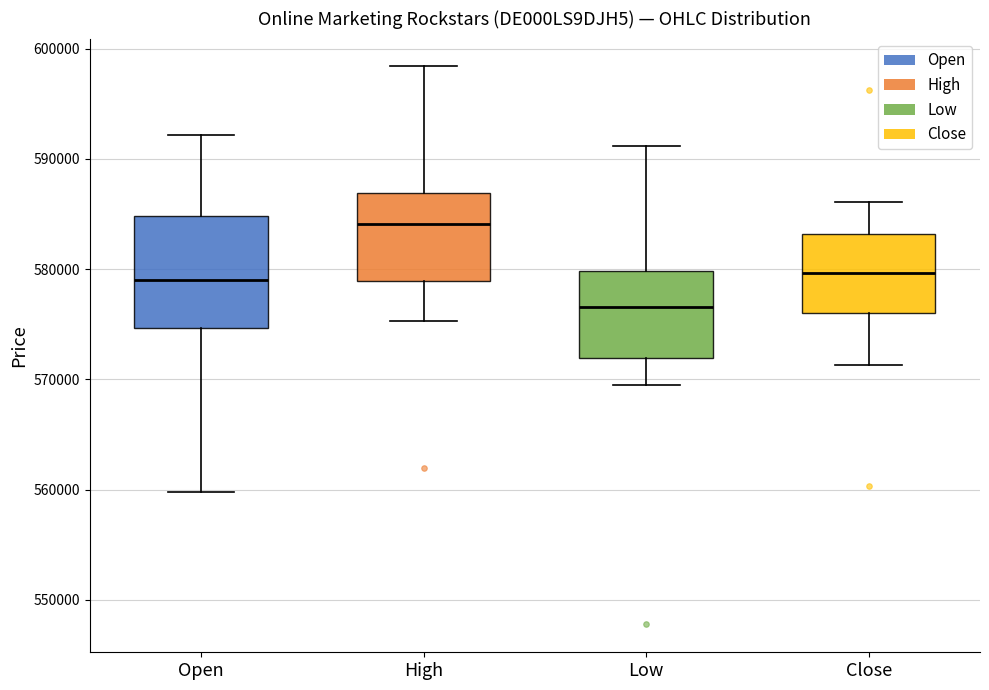

Which box's median line is the lowest?

Low